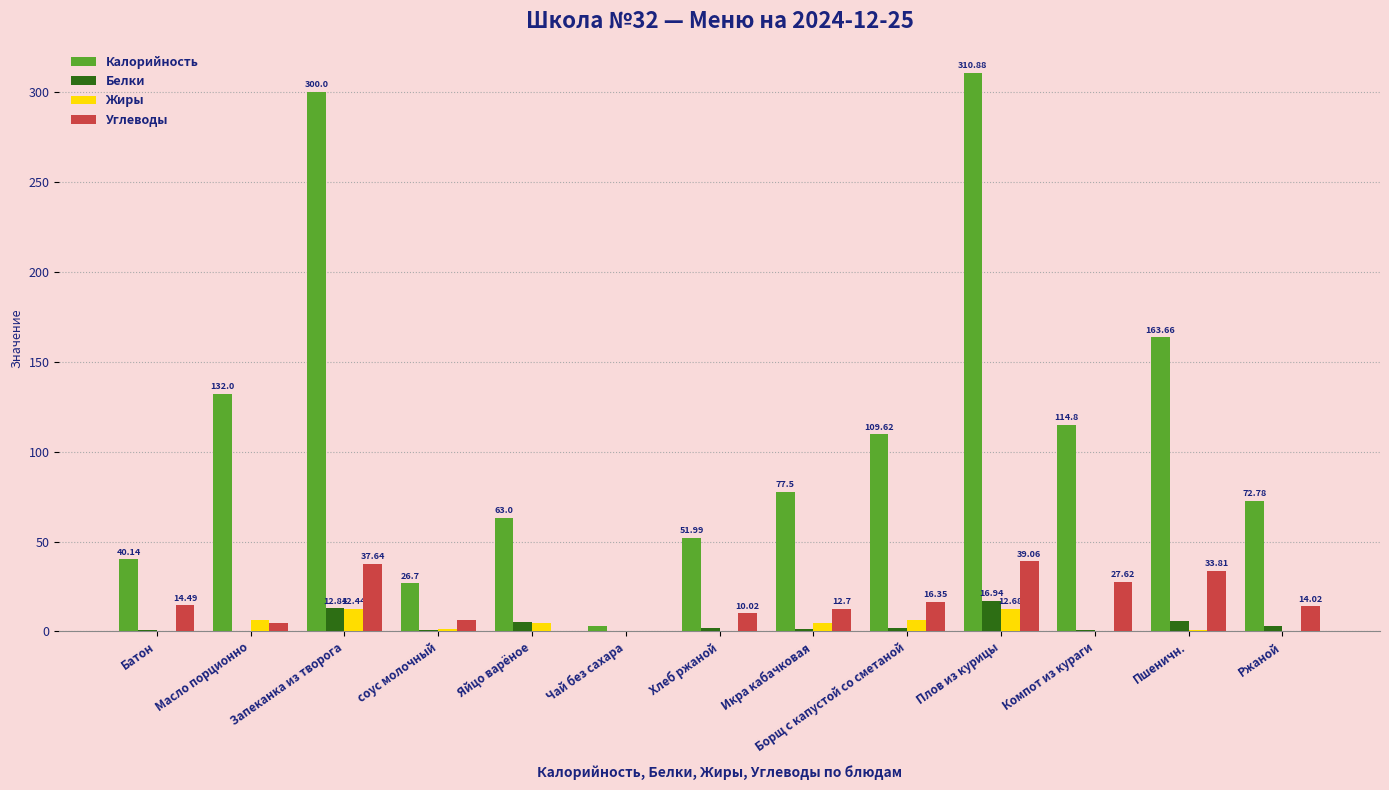

At which label does Калорийность reach its peak?

Плов из курицы